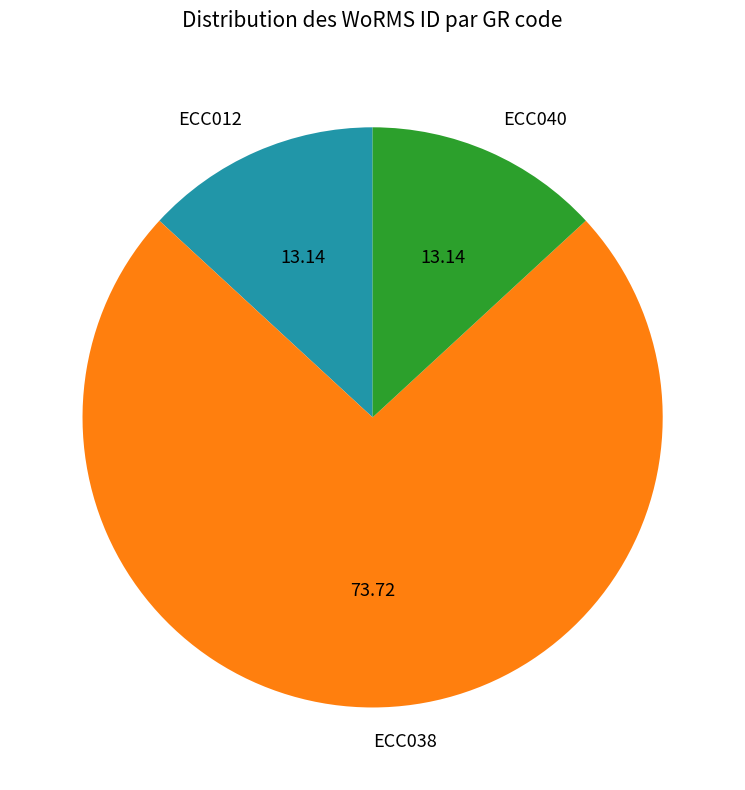

How many slices are in this pie chart?

3